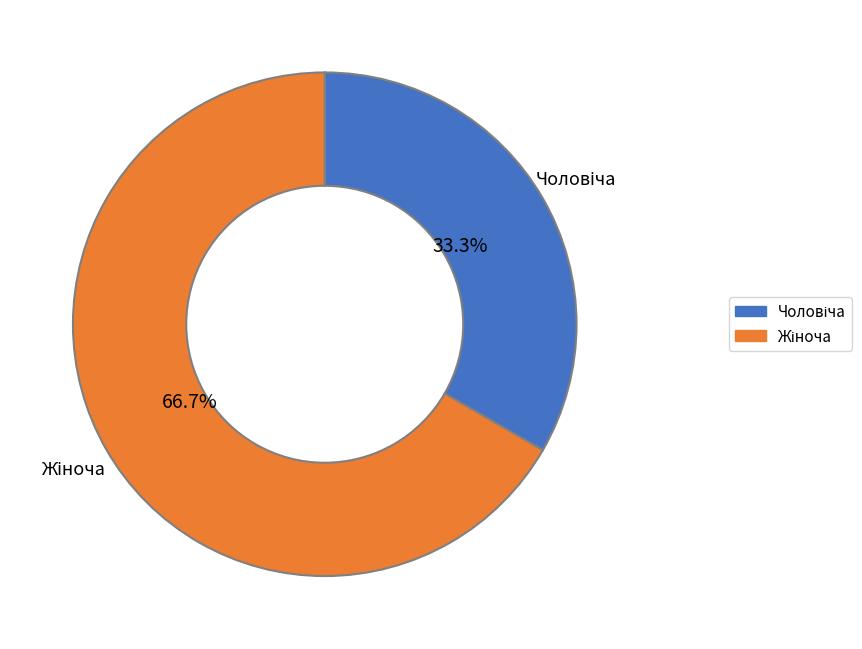

Is there any slice that represents more than half of the pie?

Yes